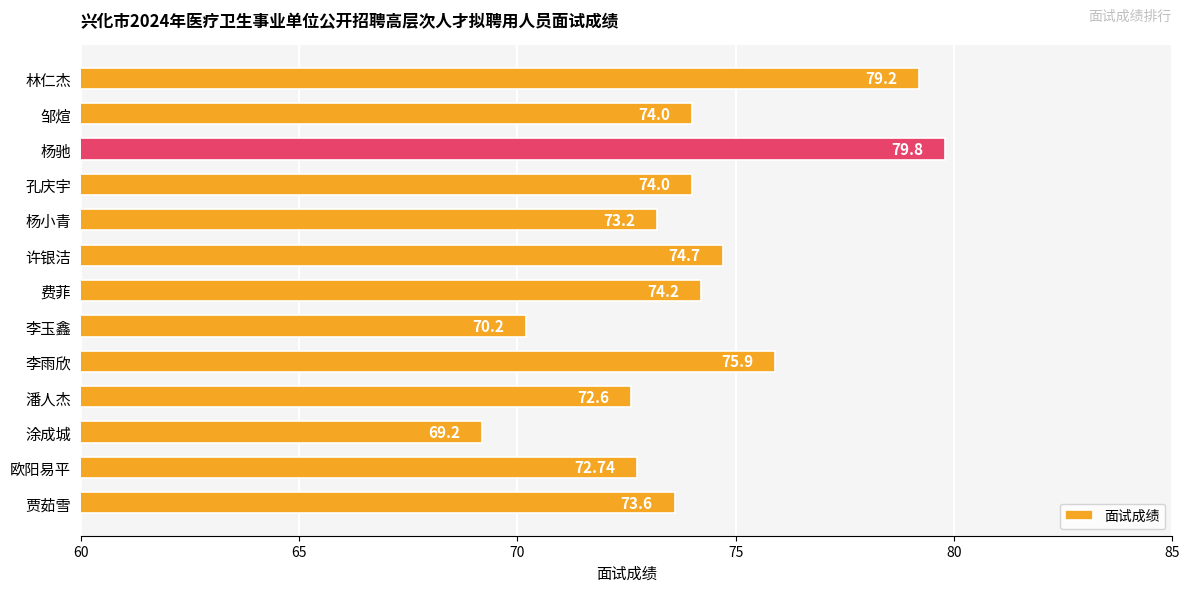

How many data points are less than 74?

6